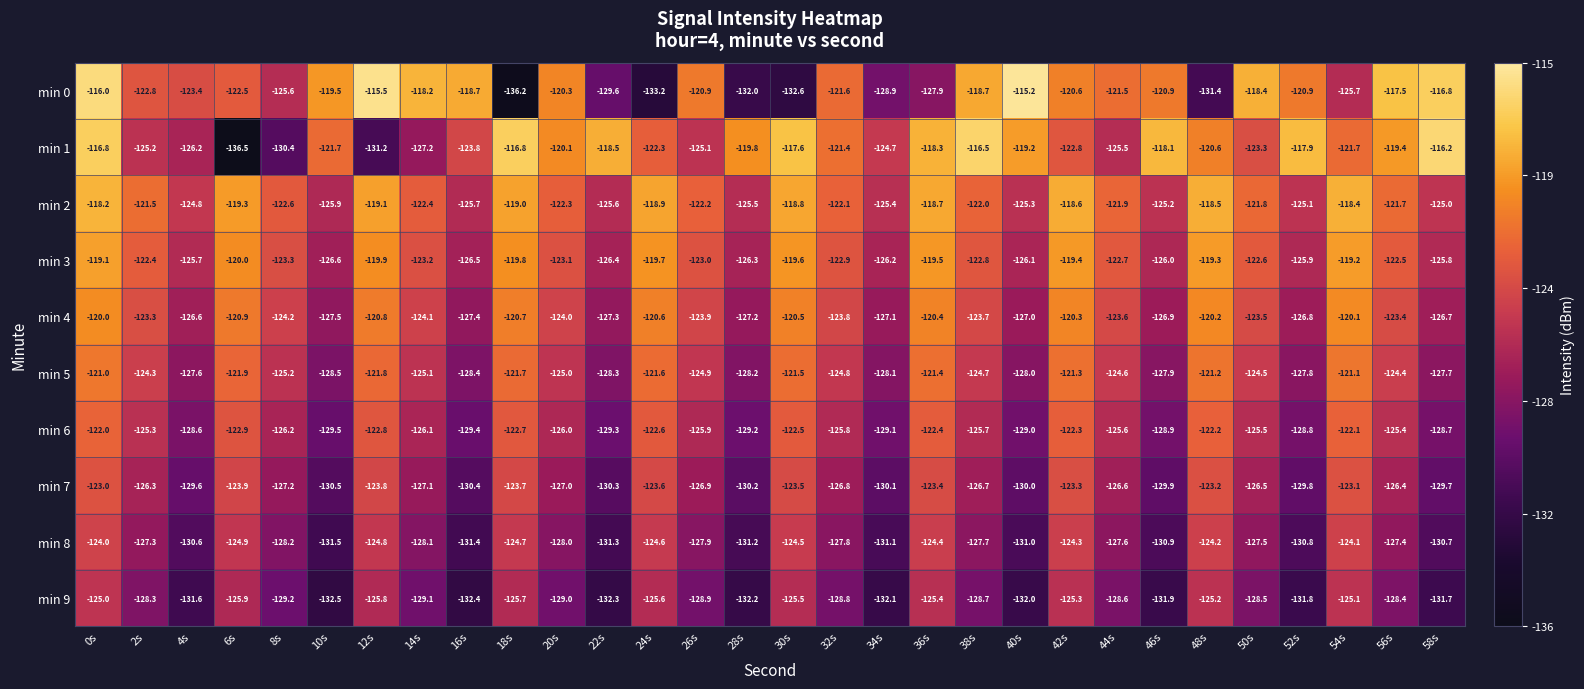

What is the average value of the min 2 series?

-122.0